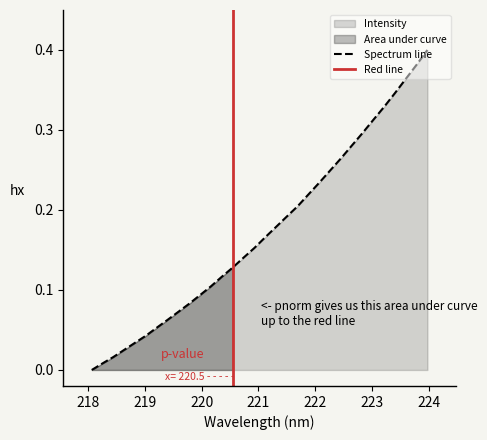

What is the label of the 13th point from the left?

220.3533